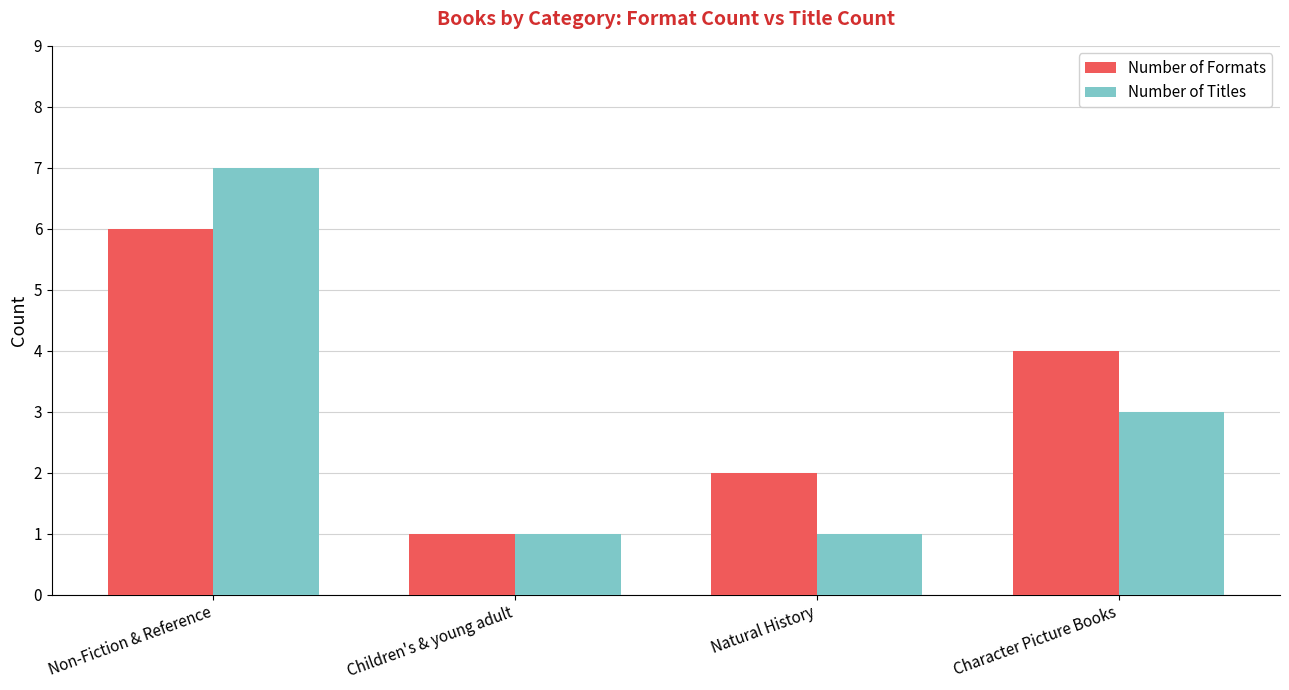

Are the bars grouped side by side (vs. stacked)?

Yes